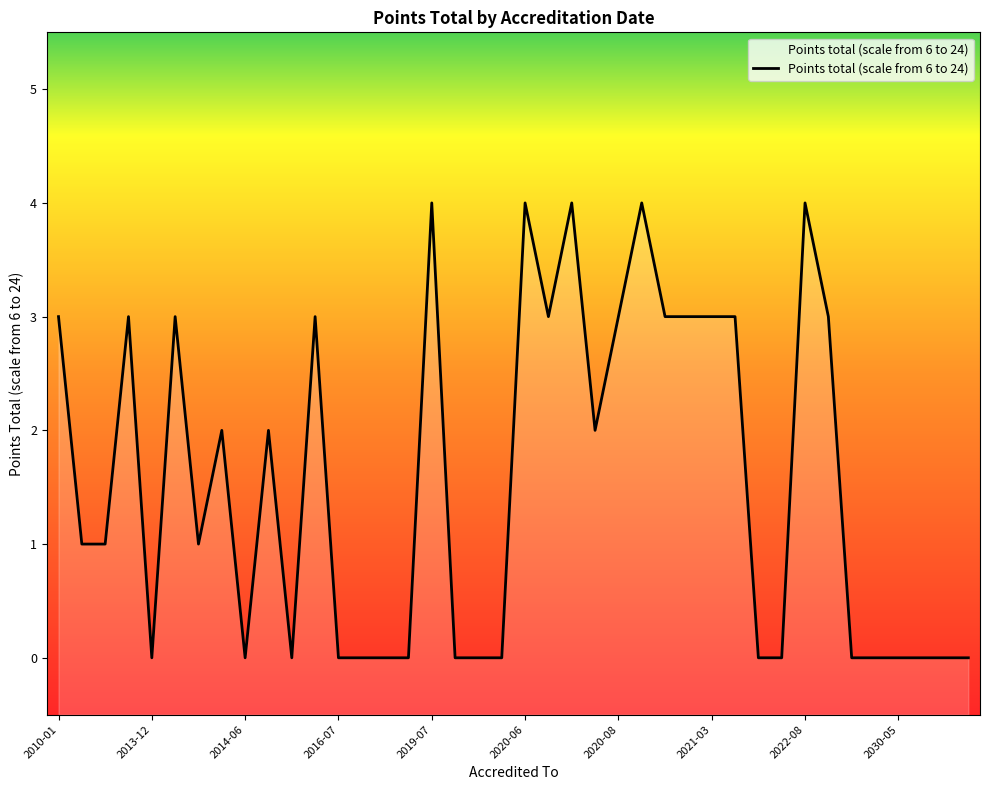

At which category does the chart reach its peak across all series?

2019-07-01